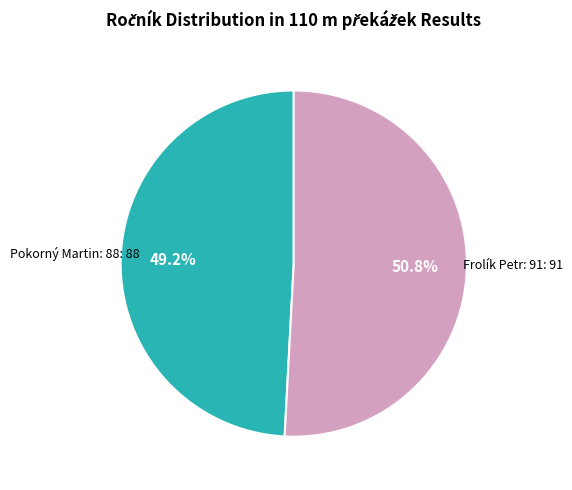

Is there a majority slice in this chart?

Yes